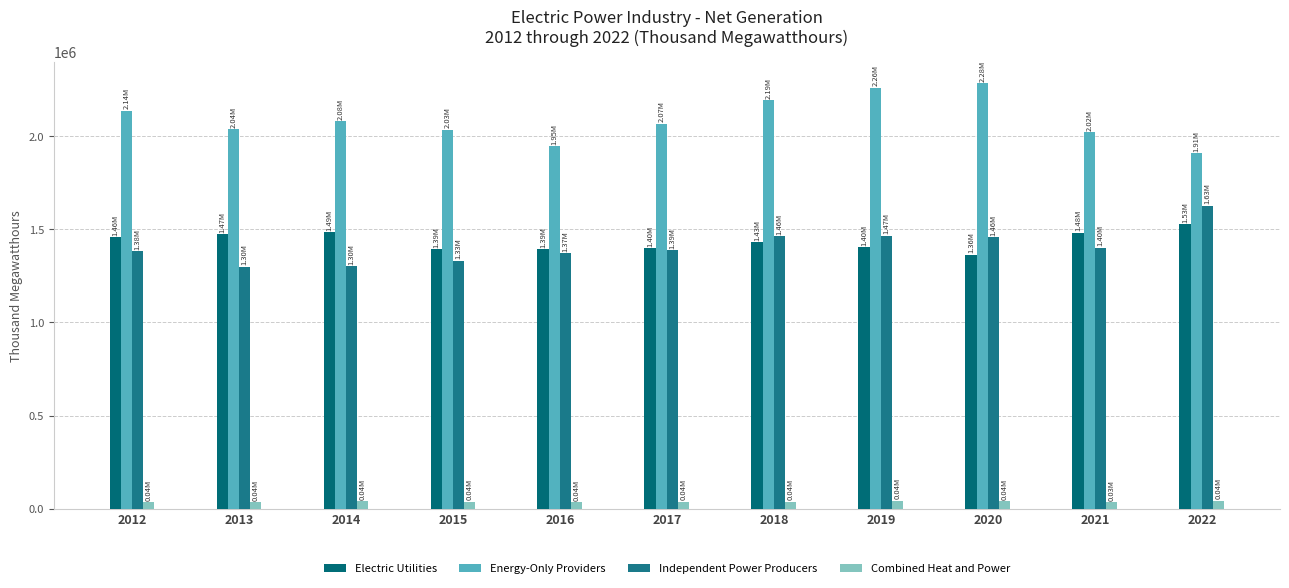

At which label does Electric Utilities first exceed 1431952?

2012